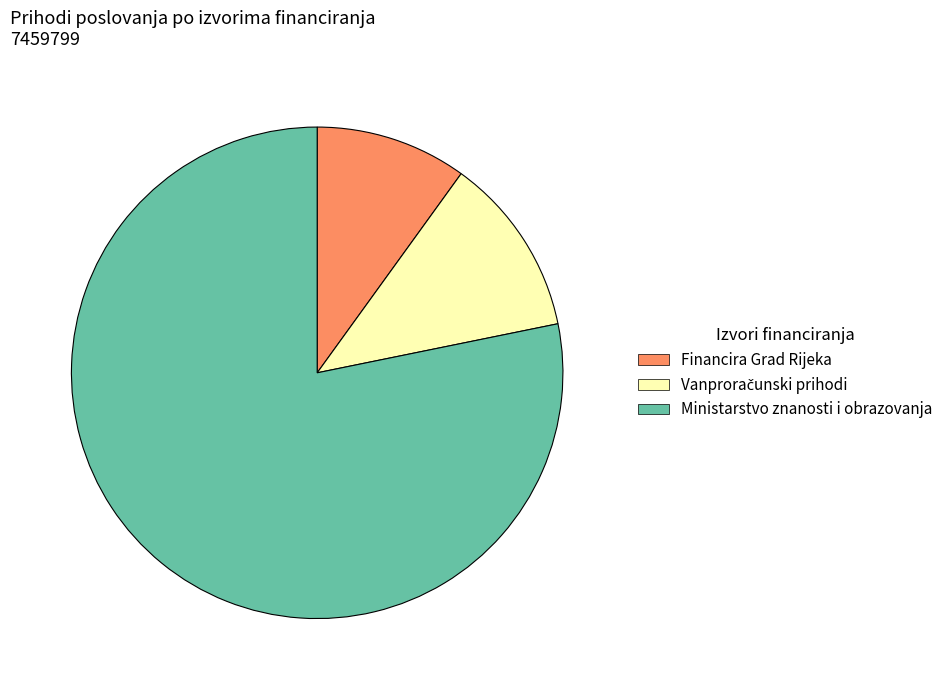

True or false: Ministarstvo znanosti i obrazovanja accounts for 78% of the total.

True